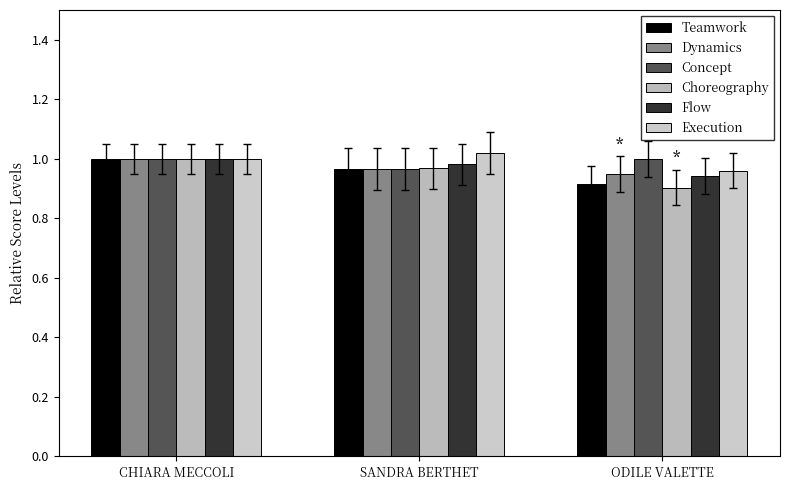

Is it true that Concept equals 1.0 at SANDRA BERTHET?

True